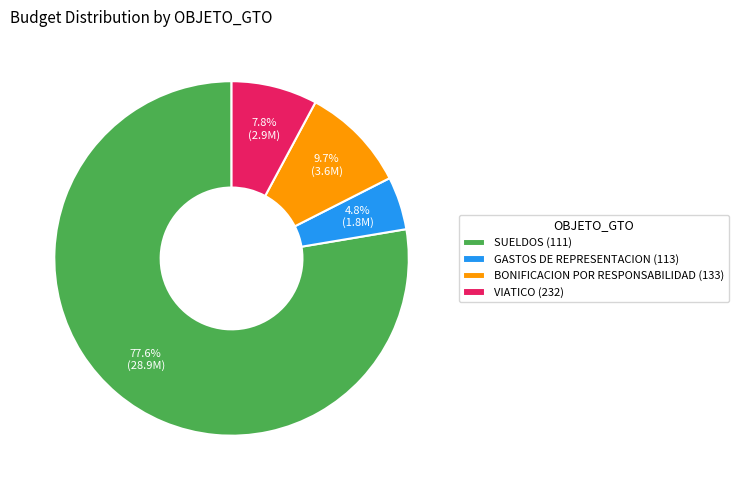

Which slice is the largest?

SUELDOS (111)